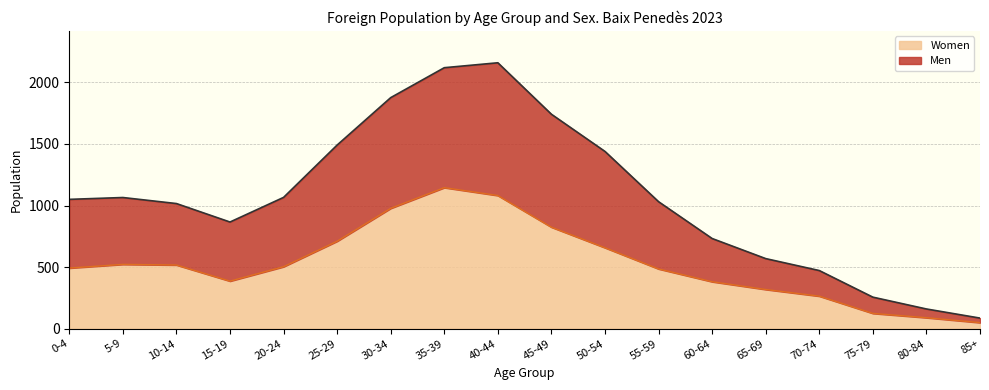

Which has a higher value, 55-59 or 40-44?

40-44